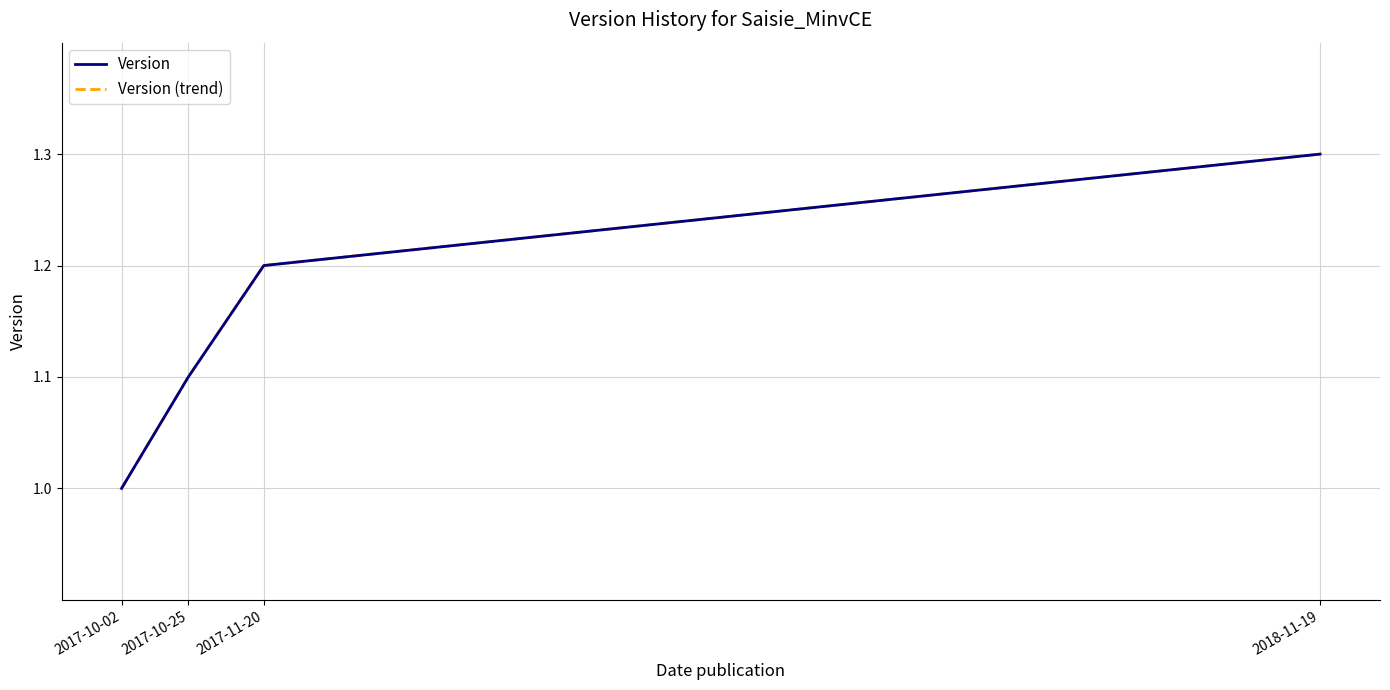

What is the sum of all Version (trend) values?

4.6